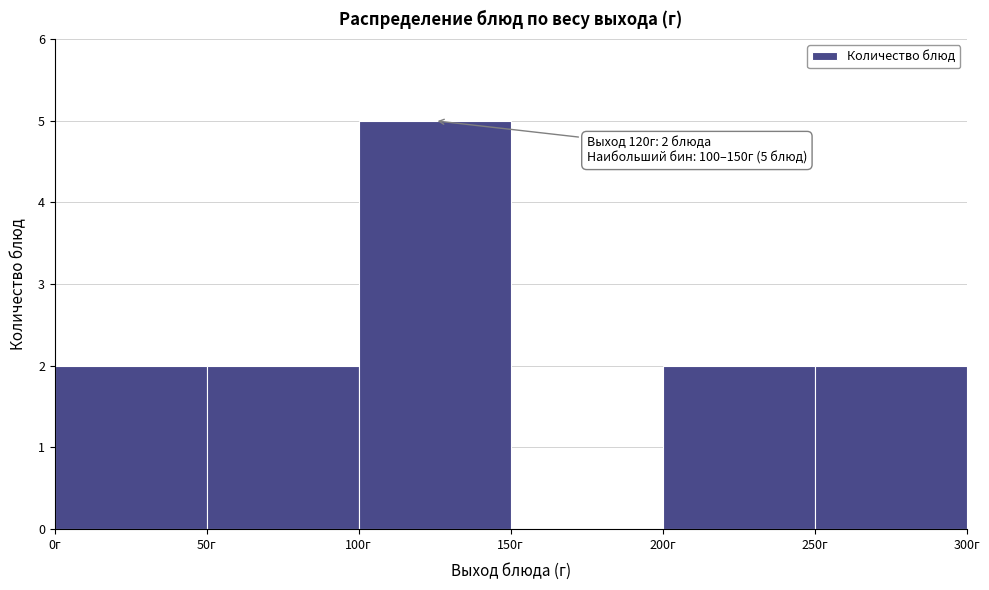

Which range on the x-axis has the tallest bar?

100 to 150